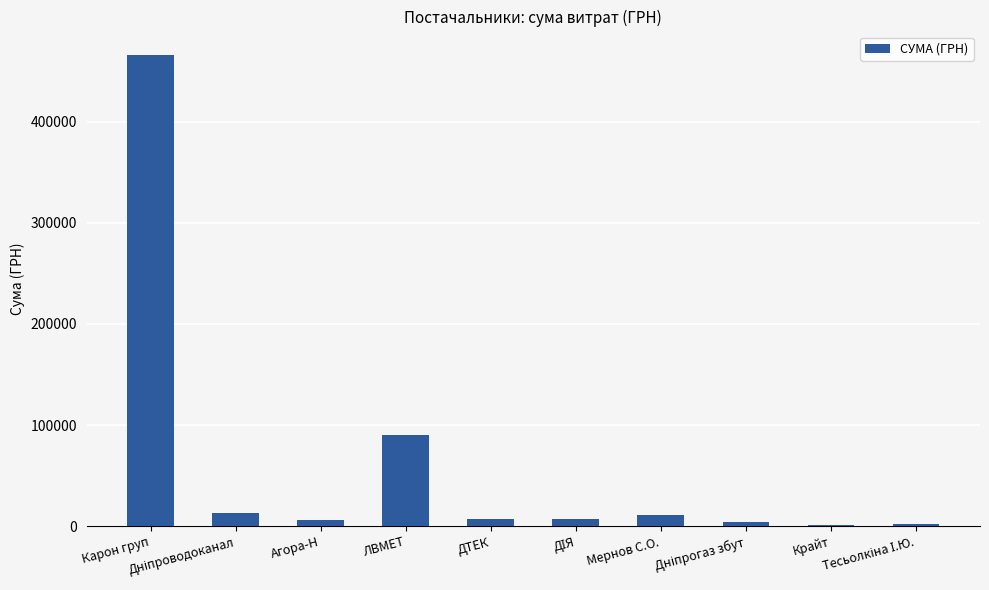

Are the bars horizontal?

No